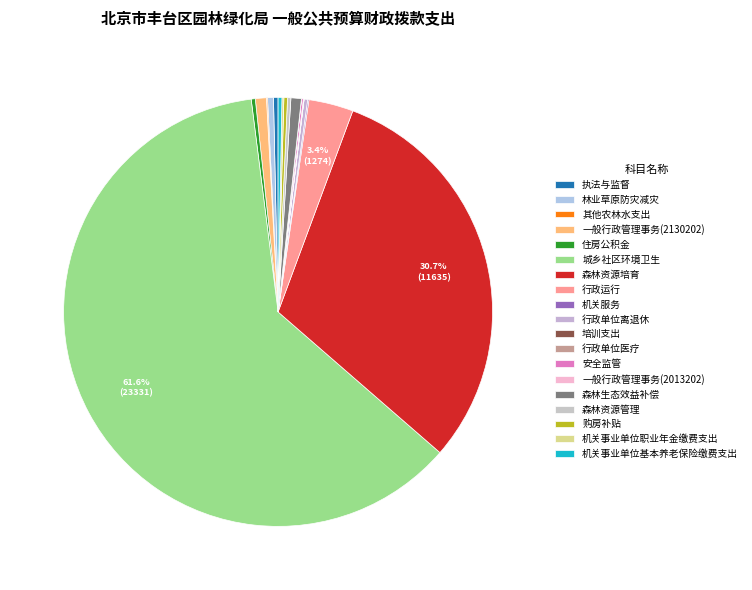

What is the change in value from 城乡社区环境卫生 to 机关事业单位基本养老保险缴费支出?

-23222.9